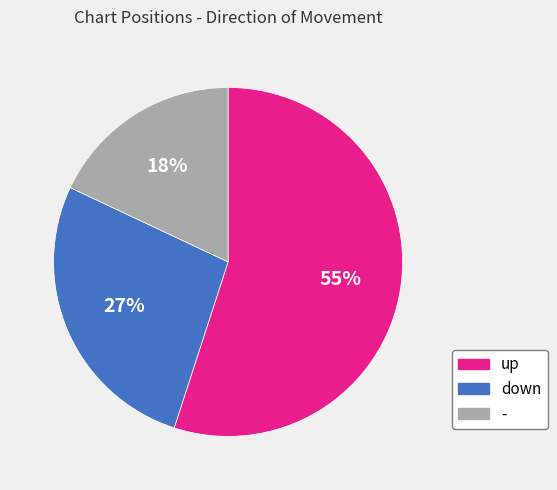

What percentage is the up slice, to the nearest percent?

55%